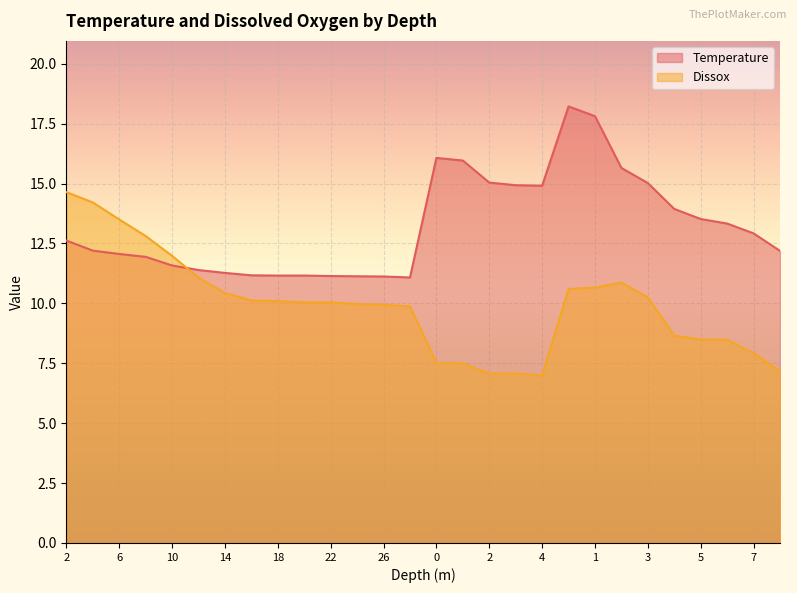

What is the sum of all Dissox values?

277.9